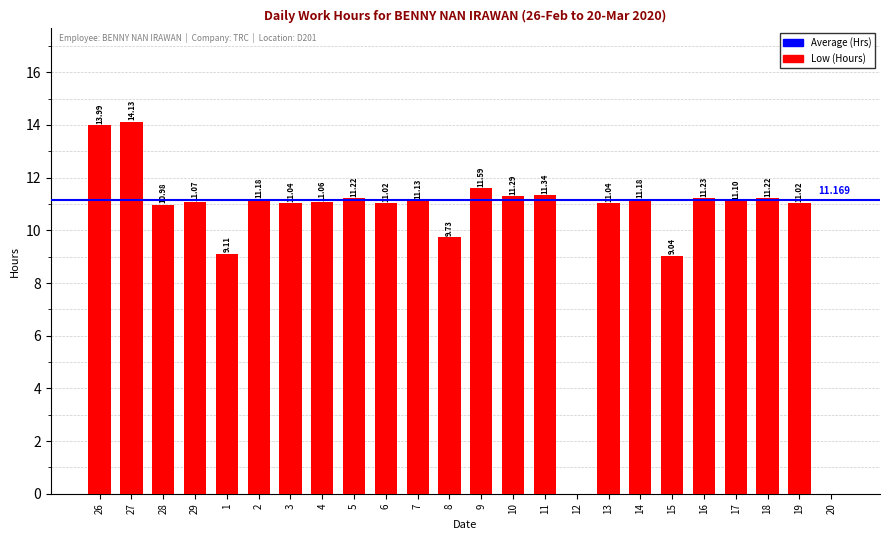

List the labels in order of value, smallest first.

12, 20, 15, 1, 8, 28, 6, 19, 3, 13, 4, 29, 17, 7, 2, 14, 5, 18, 16, 10, 11, 9, 26, 27